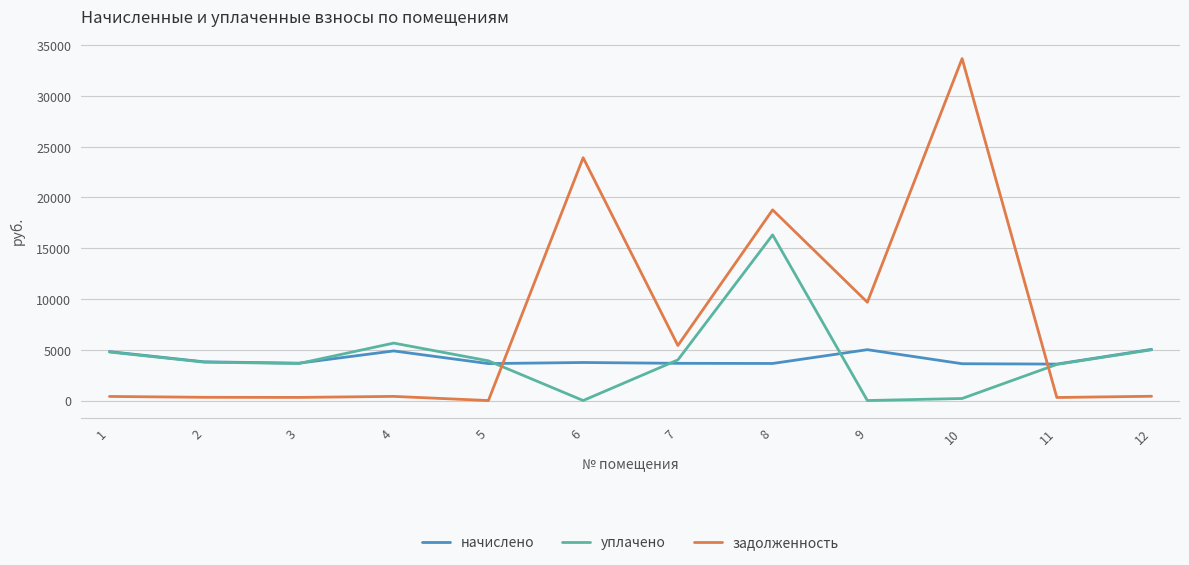

What is the approximate value of начислено at 3?

3677.9